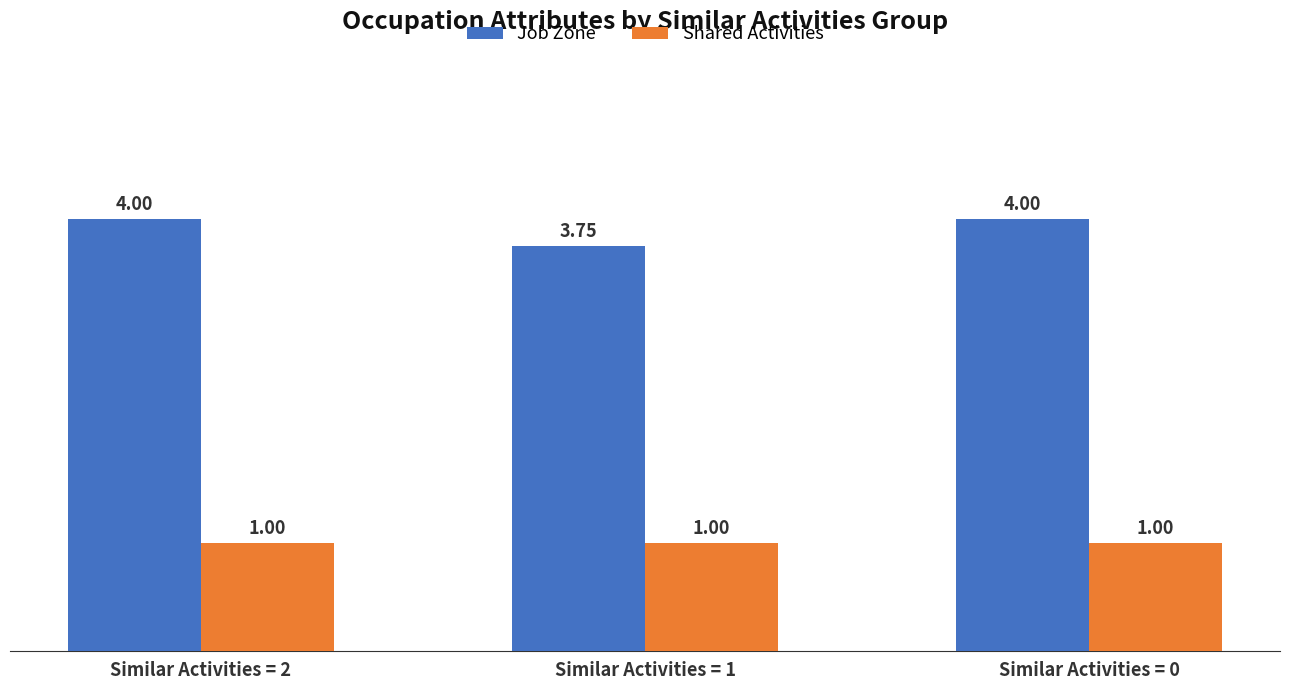

Which series has the largest range (max minus min)?

Job Zone